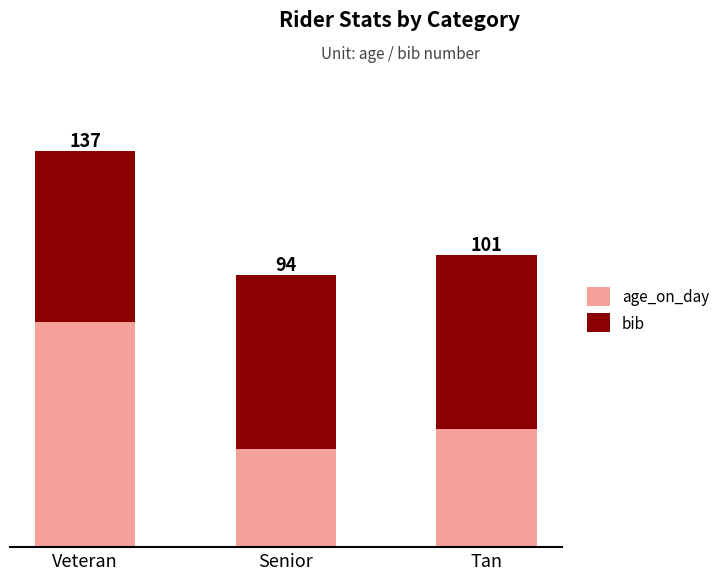

At which category is the sum across all series the highest?

Veteran